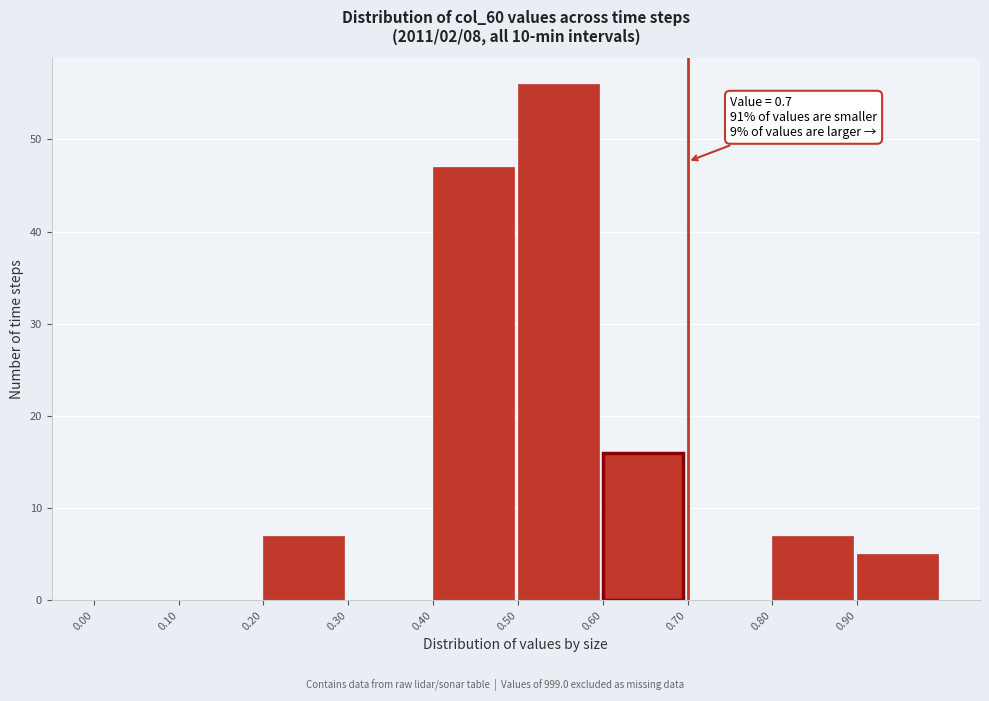

Over which range of the x-axis is the bar tallest?

0.5 to 0.6